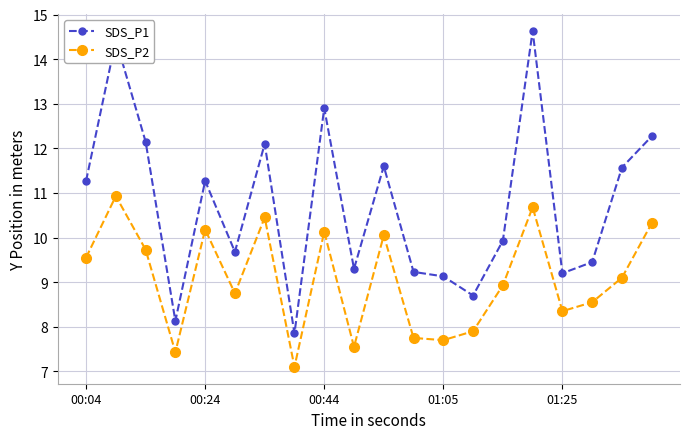

Which series has the largest range (max minus min)?

SDS_P1